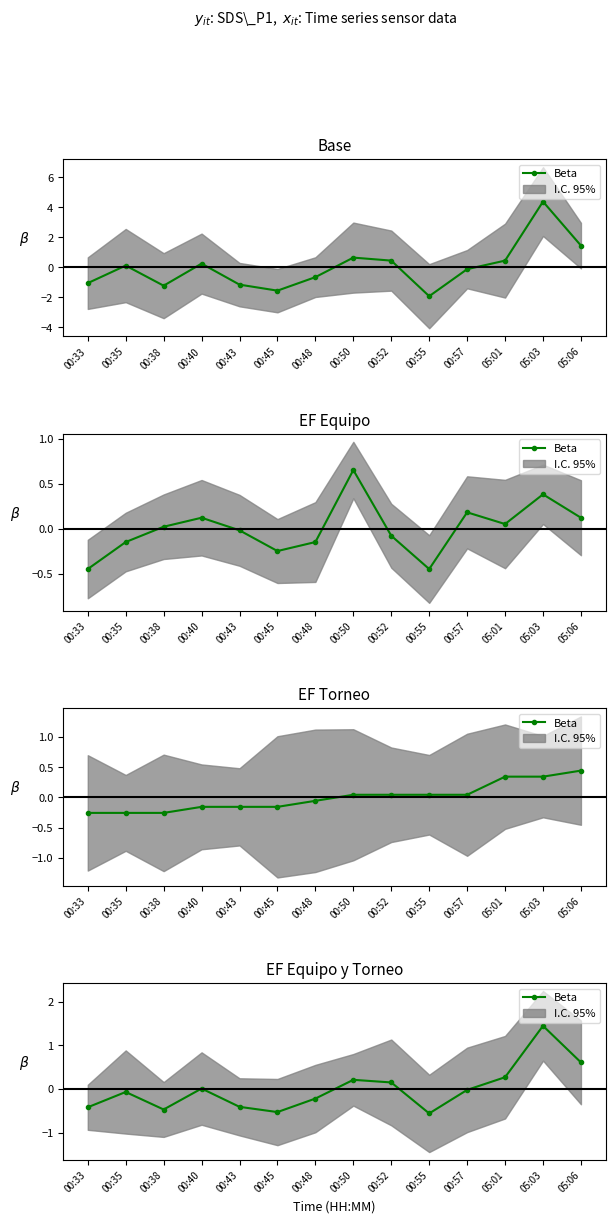

Between 05:06 and 05:03, which is larger?

05:03